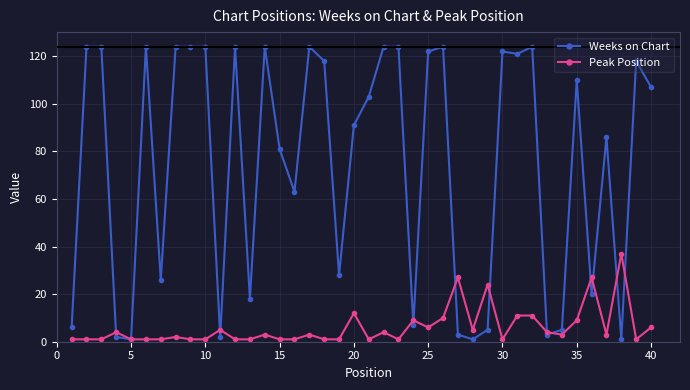

Which series has the widest spread of values?

Weeks on Chart